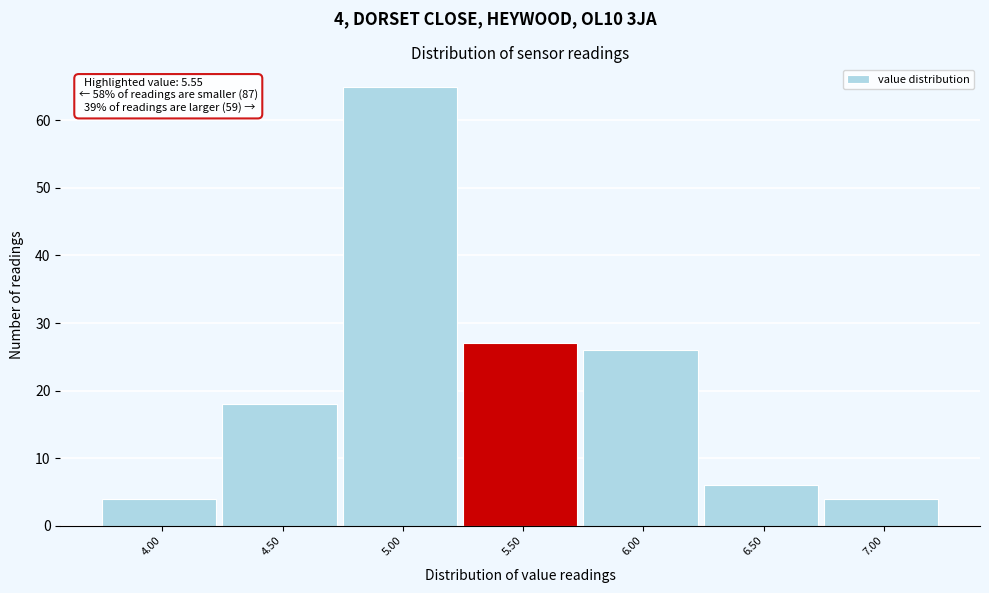

Reading right to left, what are all the values shown in this chart?

4	6	26	27	65	18	4